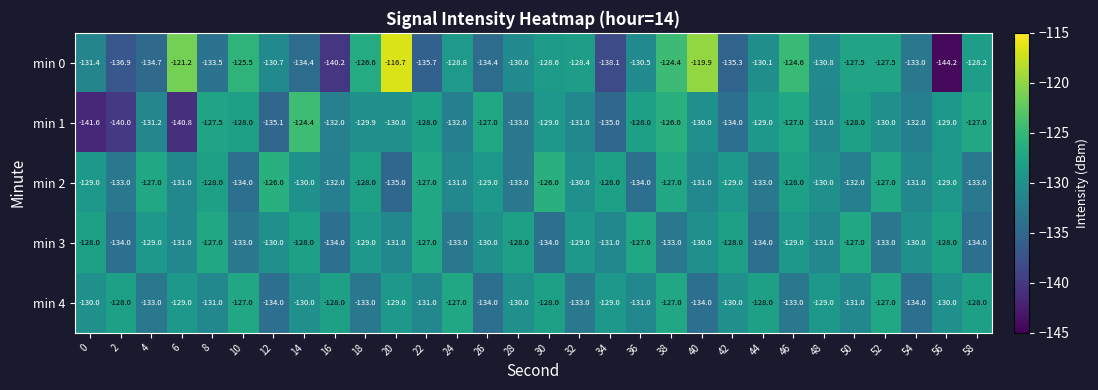

Between 52 and 56, which series saw the biggest shift?

min 0